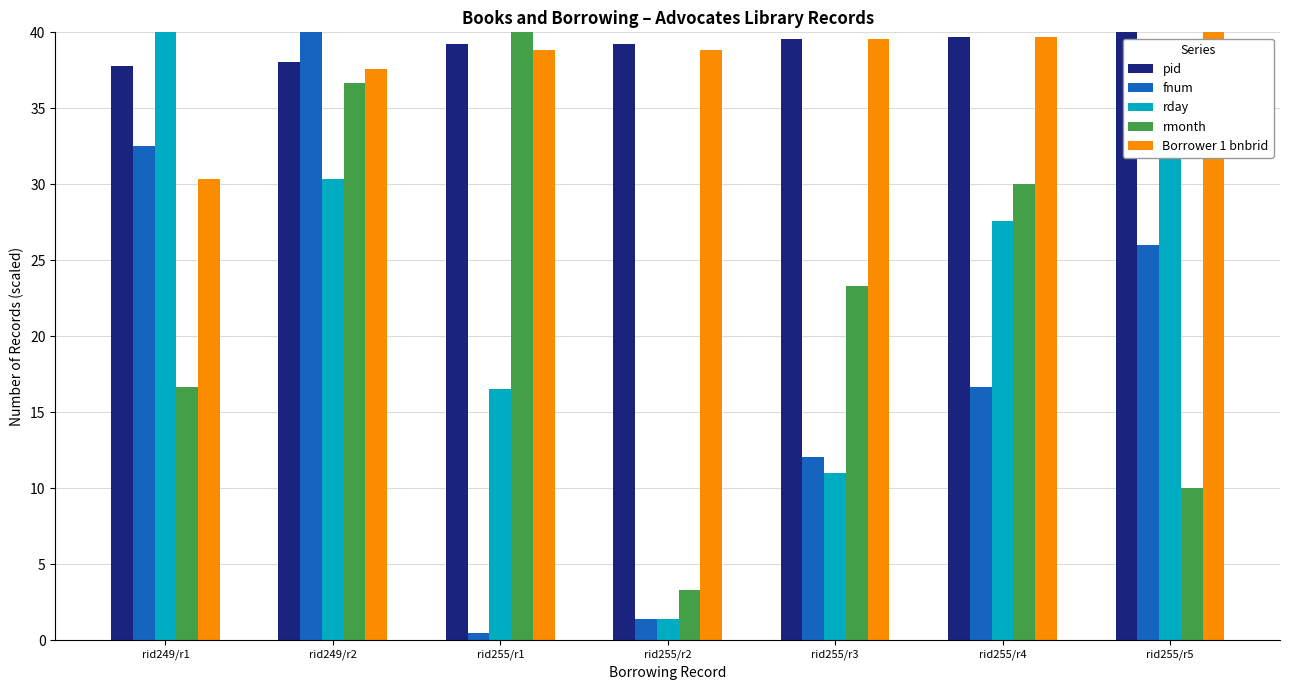

List the labels in order of rmonth value, smallest first.

rid255/r2, rid255/r5, rid249/r1, rid255/r3, rid255/r4, rid249/r2, rid255/r1